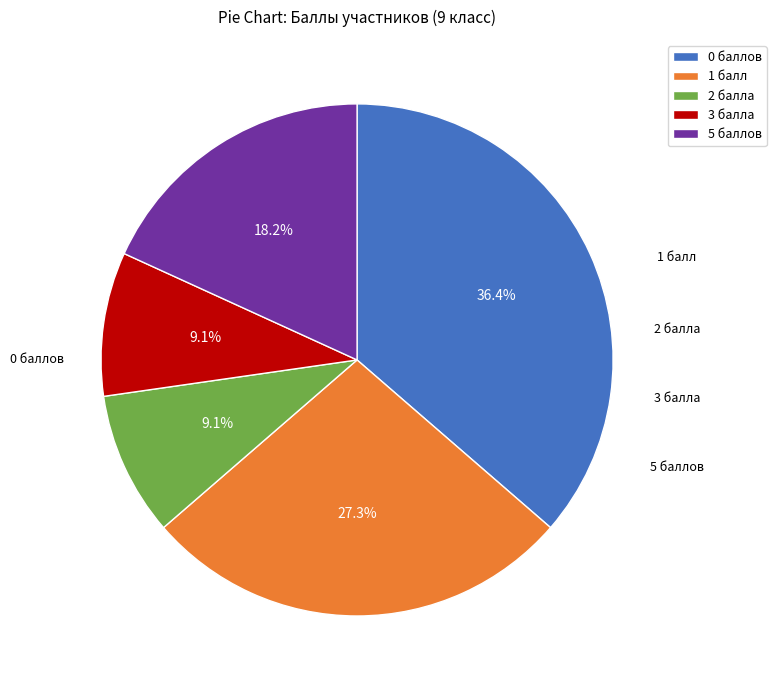

To the nearest percent, what is the difference between the 5 and 2 slice percentages?

9%